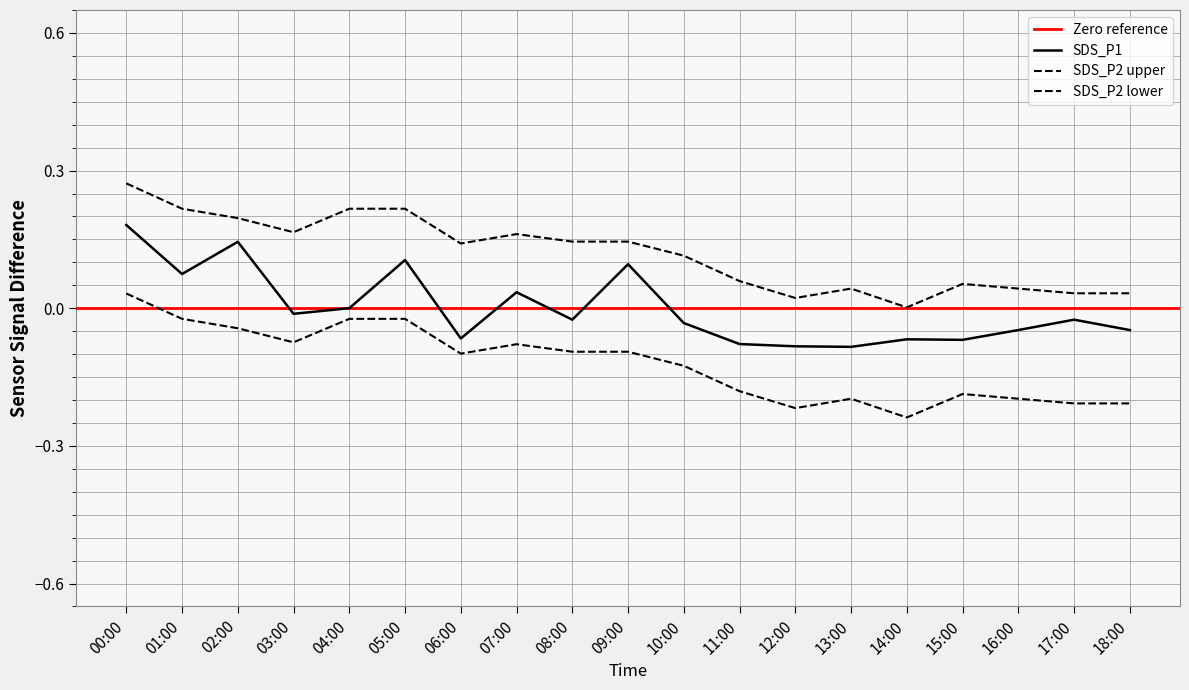

Is it true that SDS_P1 equals 0.0 at 04:00?

True